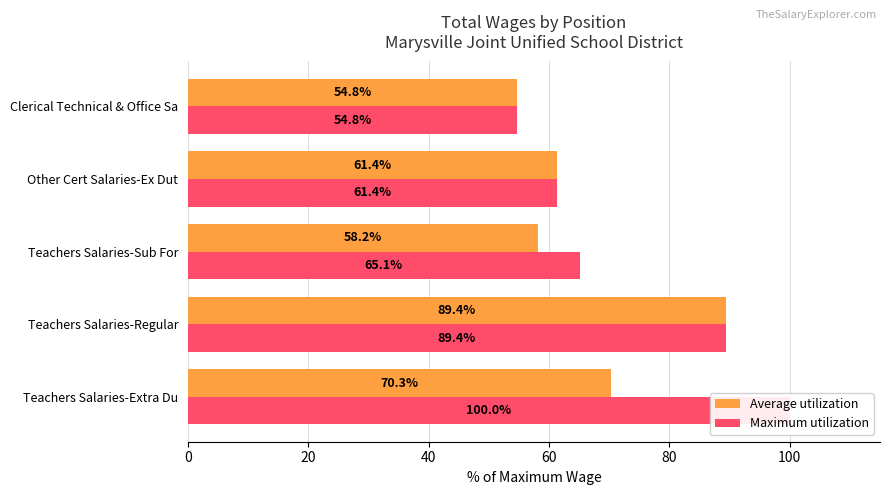

The Maximum utilization series shows 146.5 at Teachers Salaries-Extra Du. True or false?

False